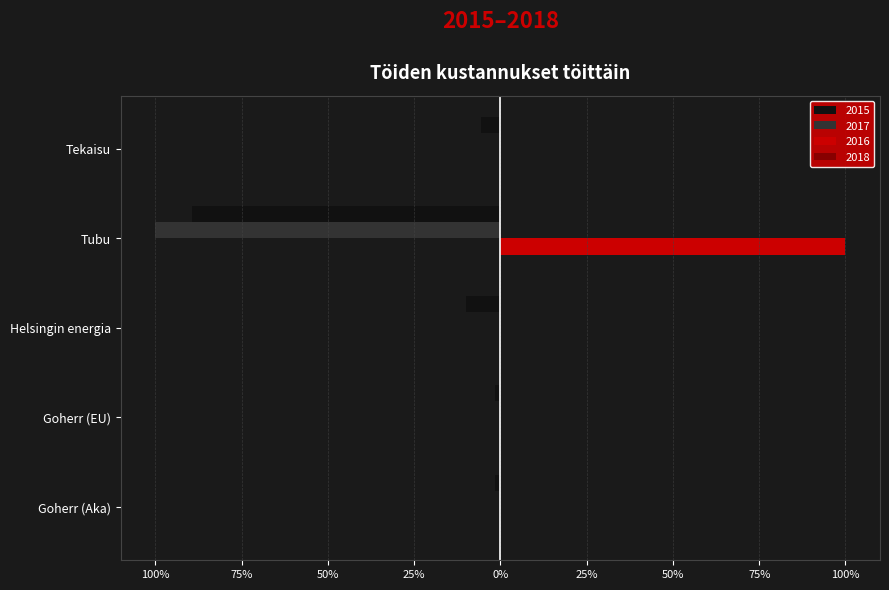

What is the label of the 1st bar from the right?

Tekaisu